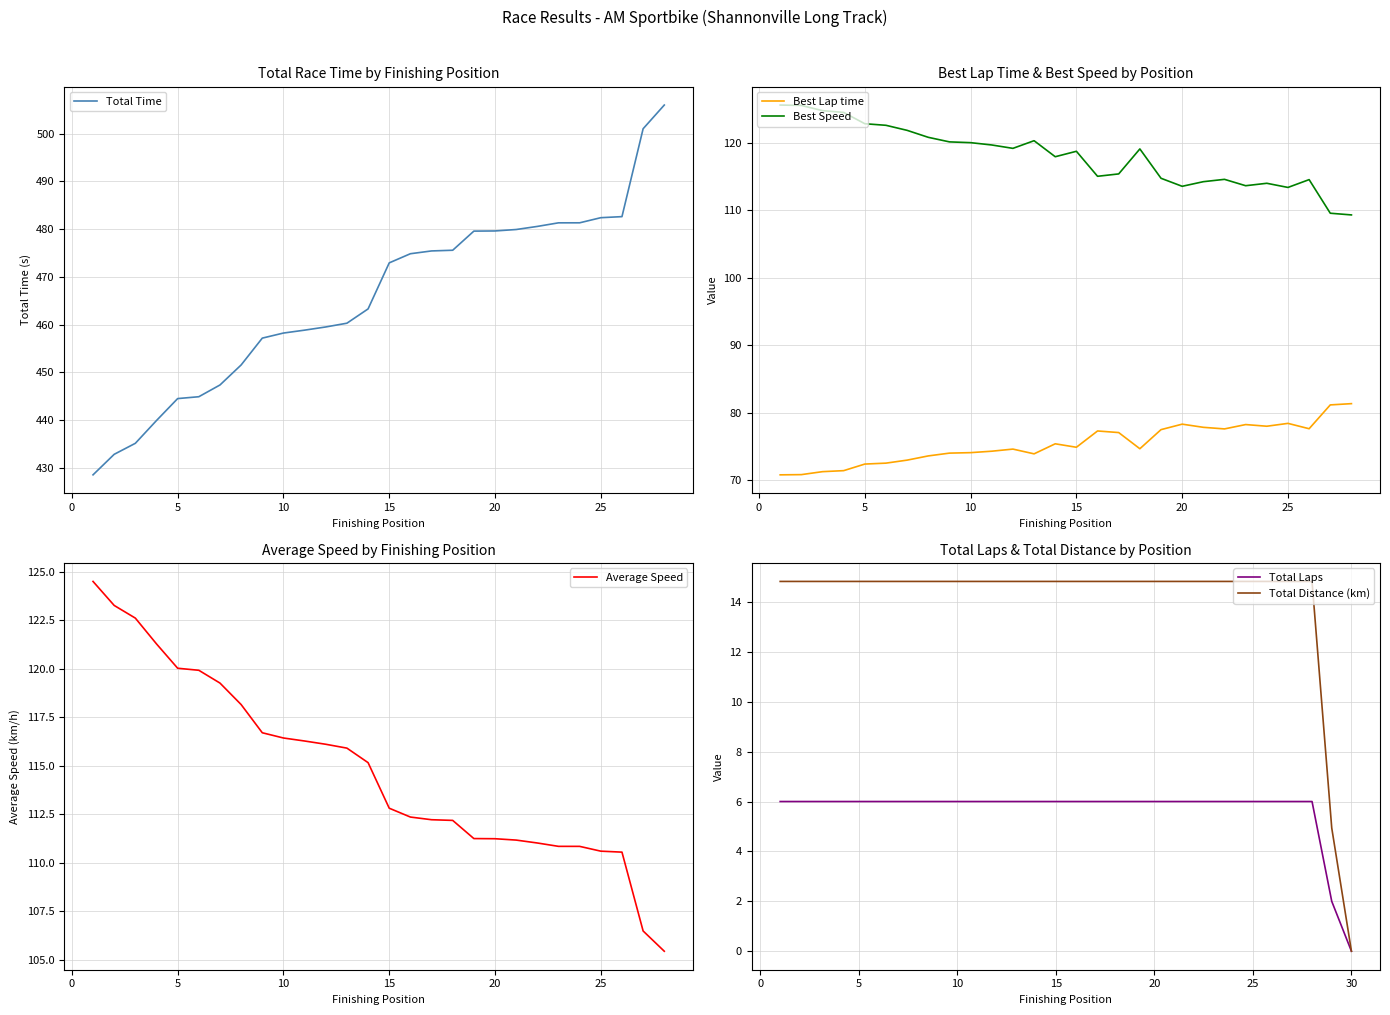

Which series has the largest total across all categories?

Total Time